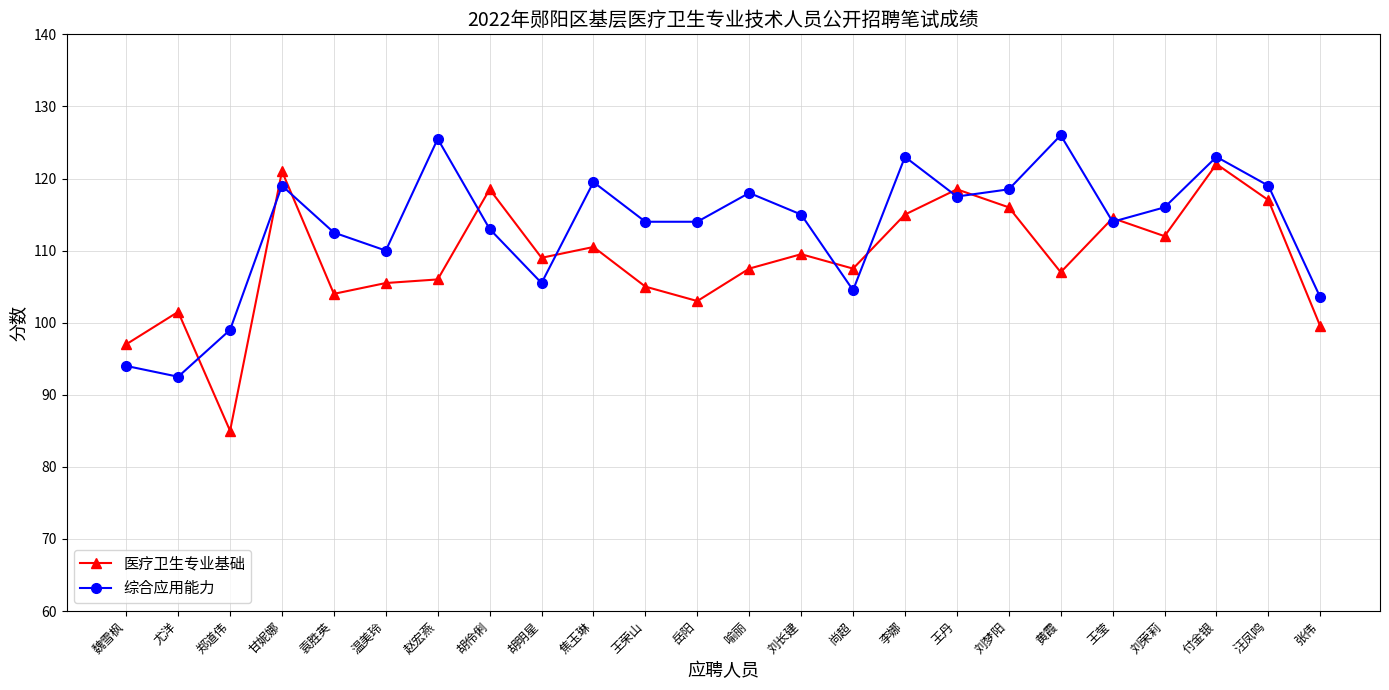

After their last crossing, which series has the higher values: 综合应用能力 or 医疗卫生专业基础?

综合应用能力